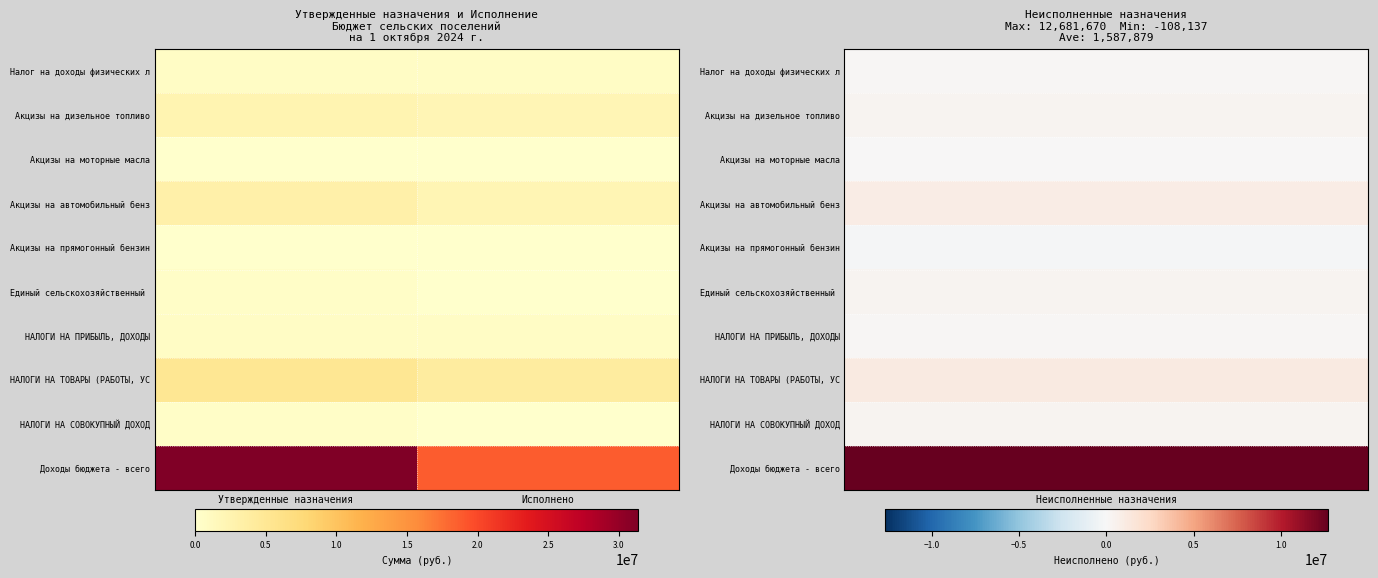

Which series changed the most between Утвержденные назначения and Исполнено?

Доходы бюджета - всего